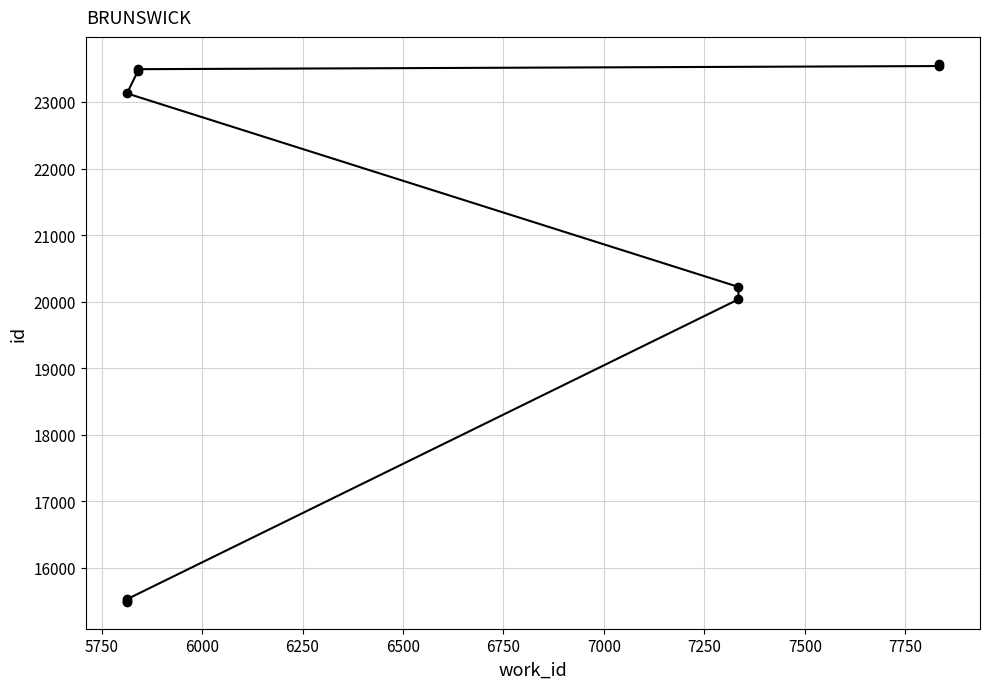

How many values exceed 23129?

4